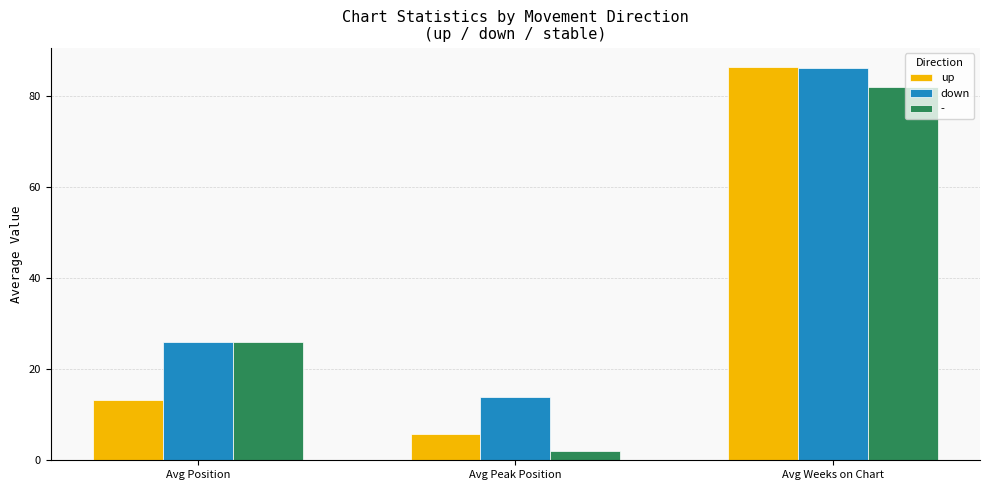

How many data points does each series have?

3